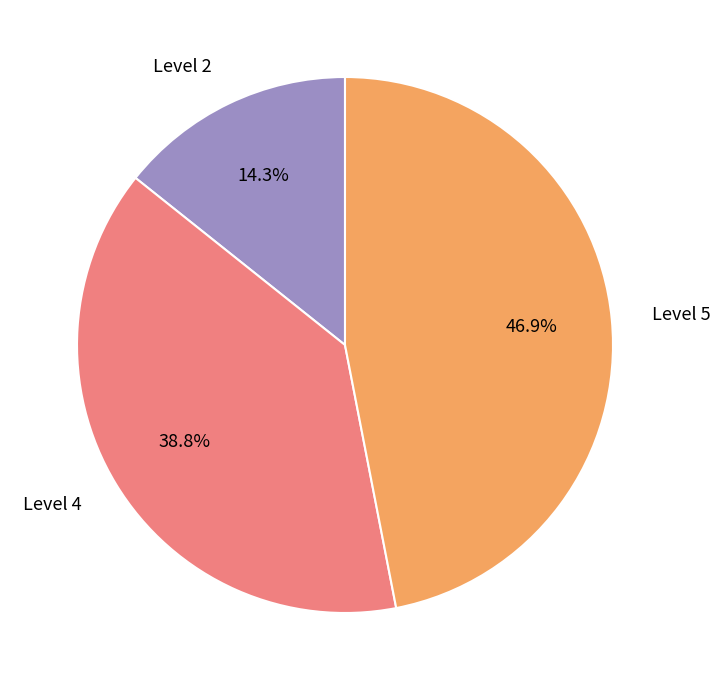

What percentage is the Level 4 slice, to the nearest percent?

39%